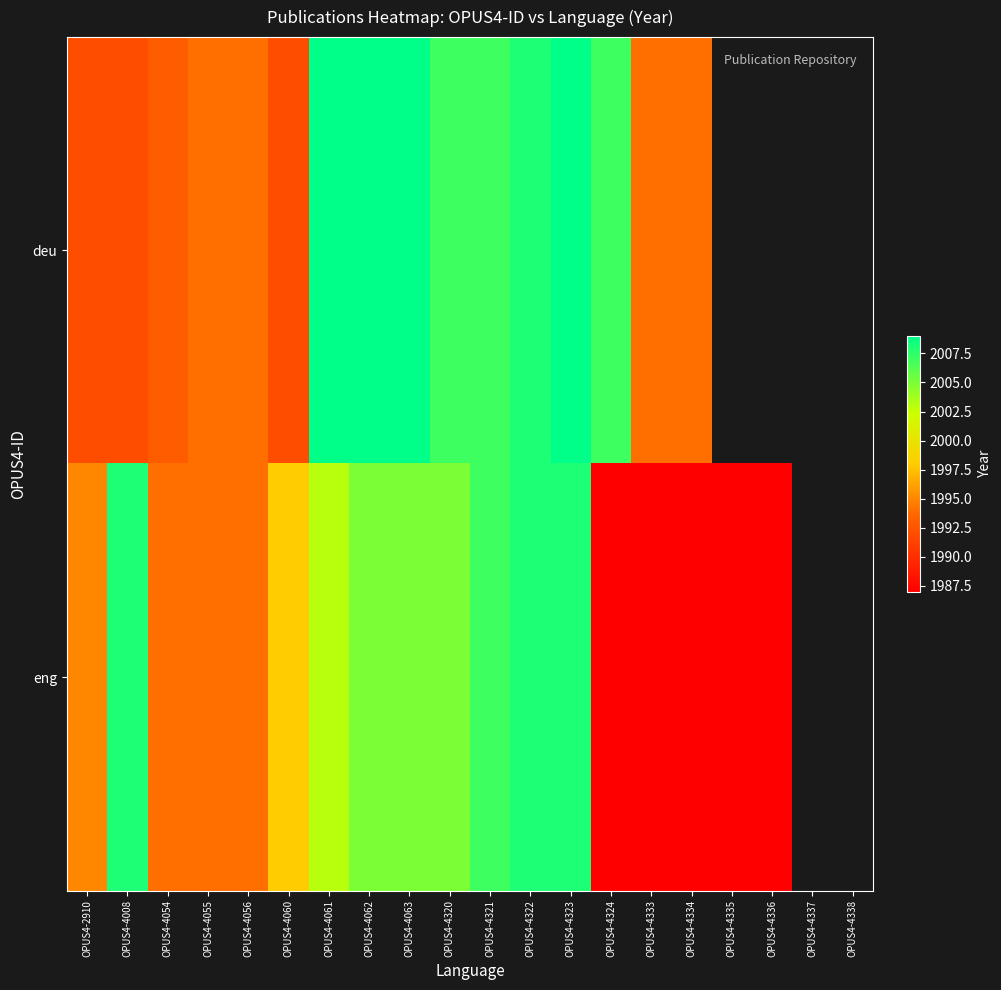

What is the total value across all series at OPUS4-4321?

4014.0